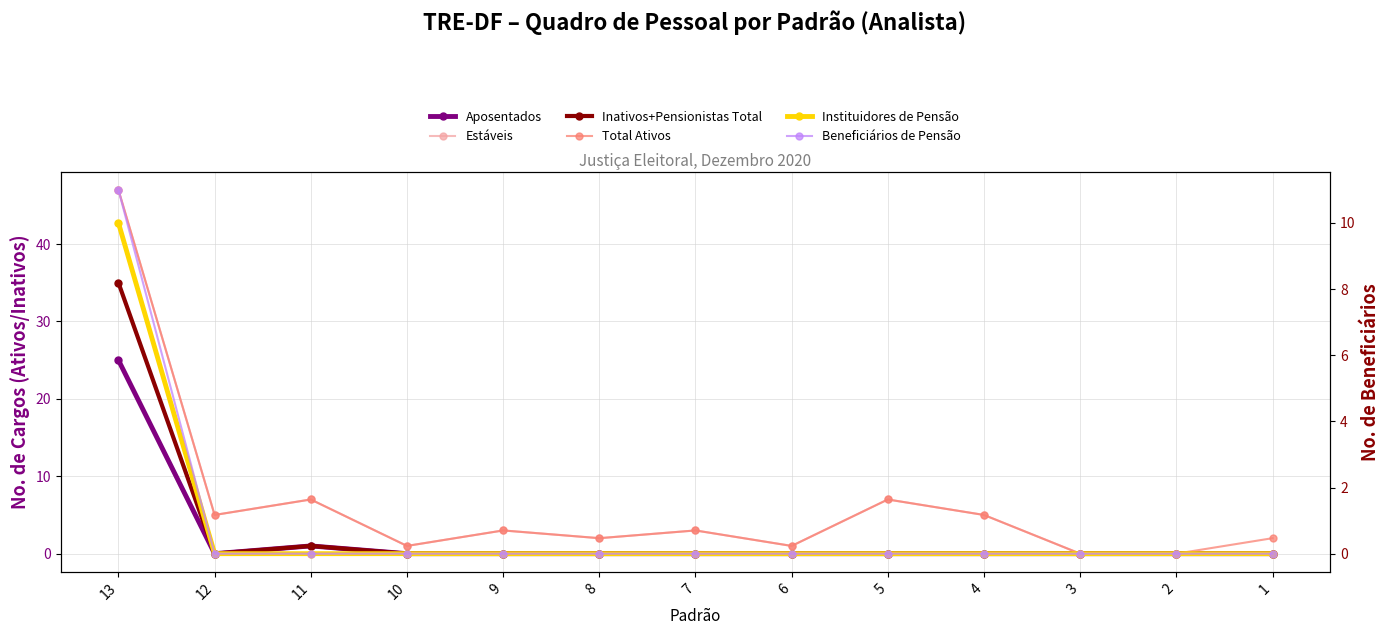

At which label is Total Ativos closest to 23?

11